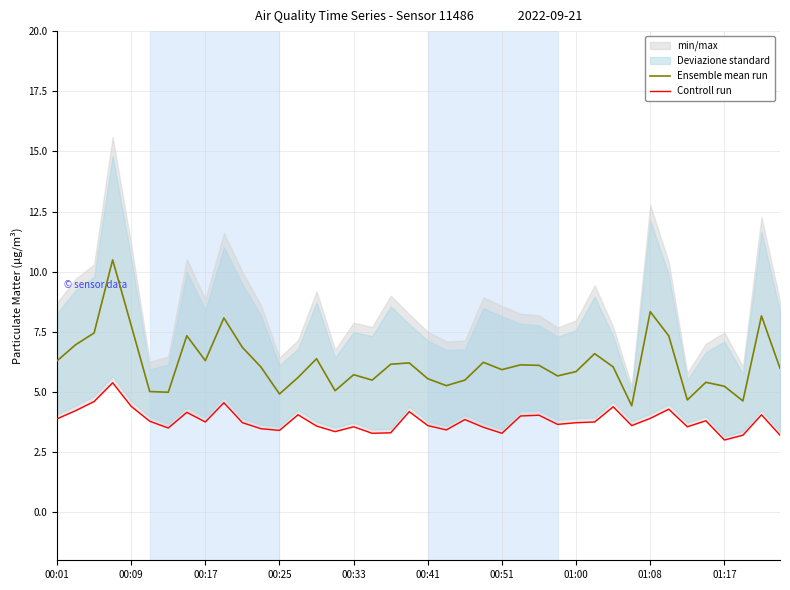

What is the maximum value for Ensemble mean run?

10.5